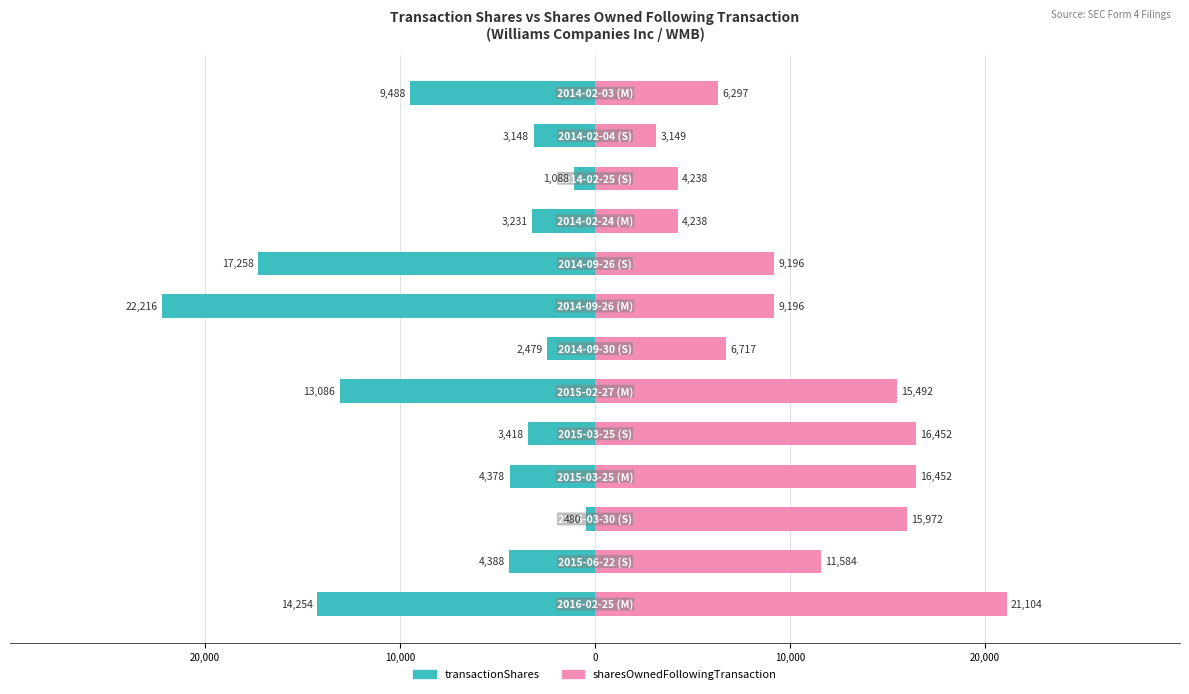

At 20,000, list the series in order from largest to smallest.

sharesOwnedFollowingTransaction, transactionShares